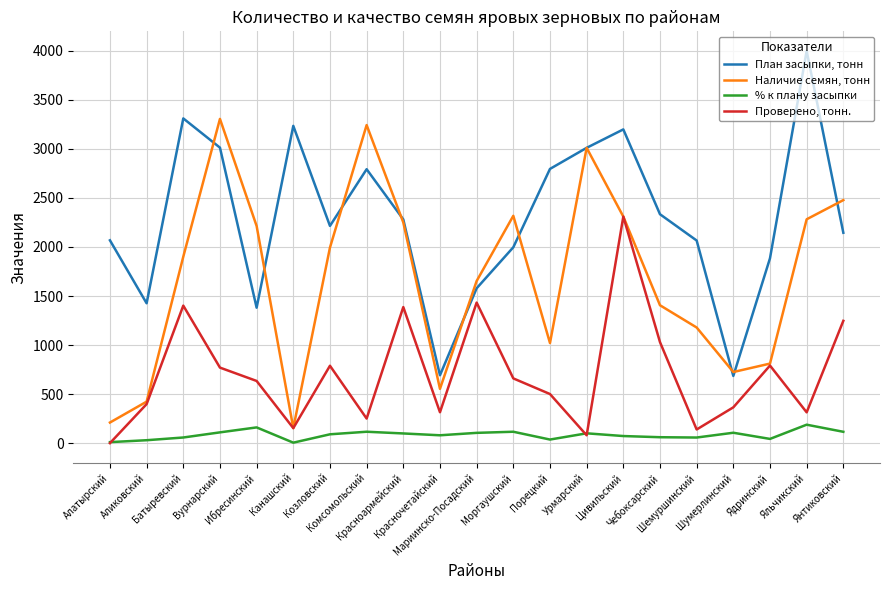

The value of % к плану засыпки at Аликовский is 29.7. True or false?

True